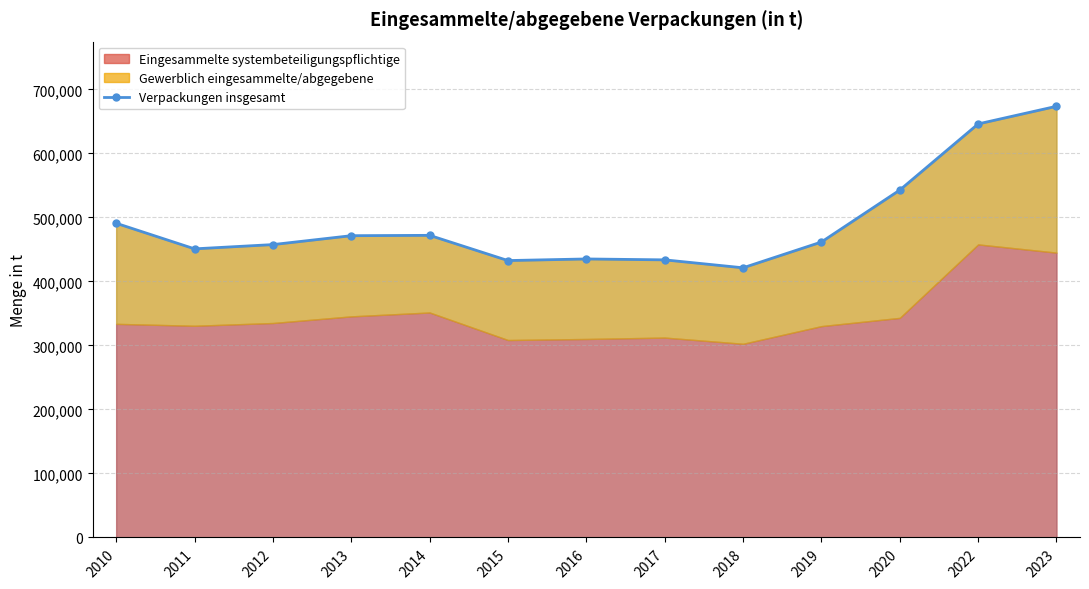

Rank the categories by value from highest to lowest.

2023, 2022, 2020, 2010, 2014, 2013, 2019, 2012, 2011, 2016, 2017, 2015, 2018